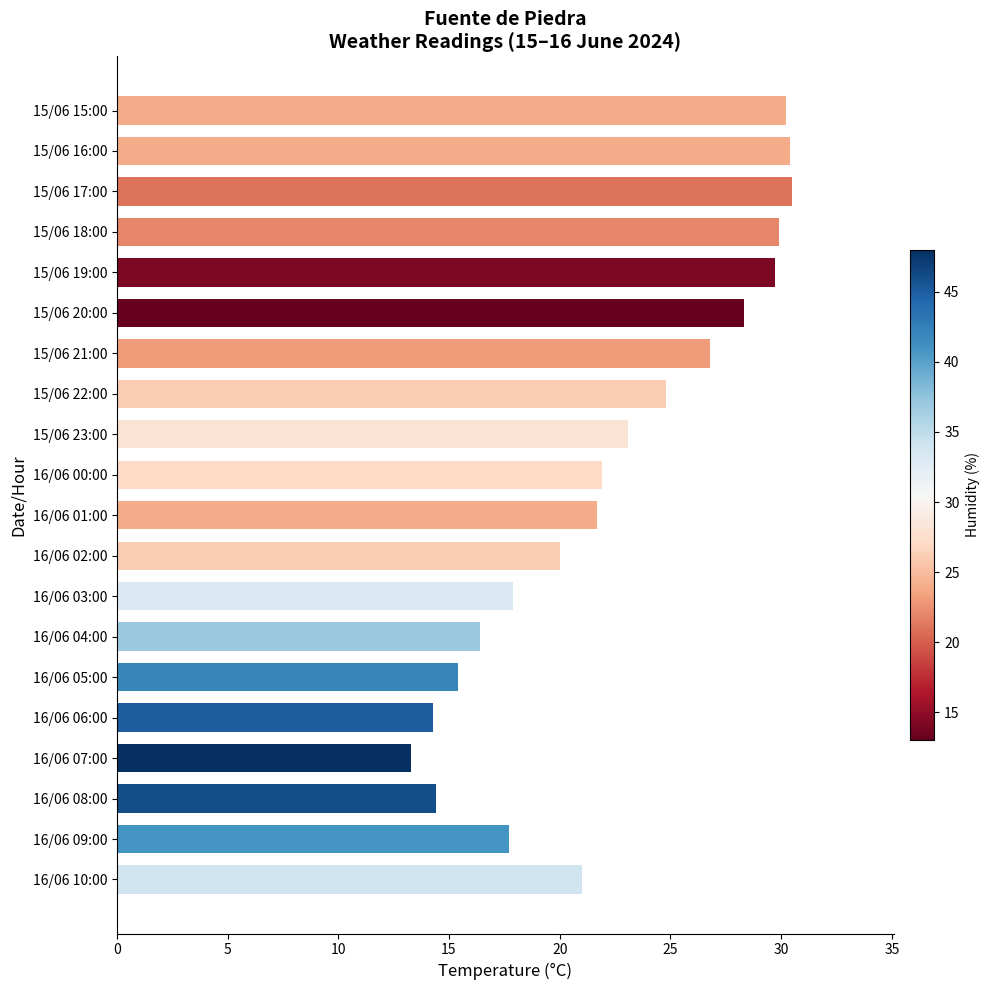

Which category has the lowest value across all series?

16/06 07:00